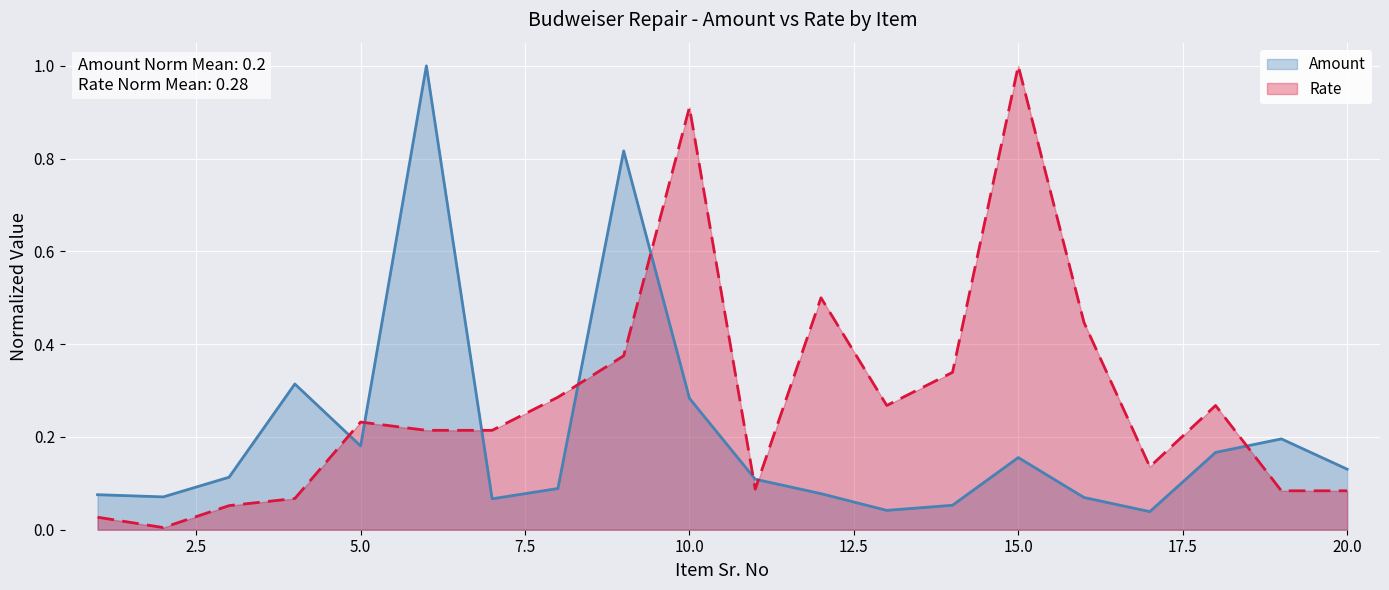

What is the total value across all series at 10.0?

1.2